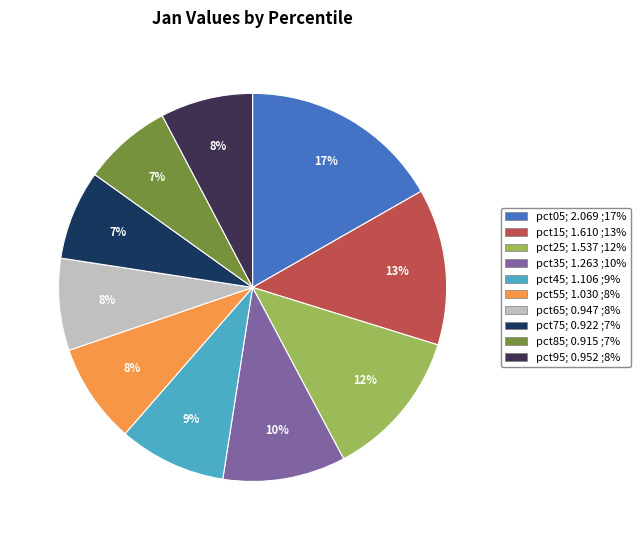

Which has a higher value, pct05 or pct75?

pct05